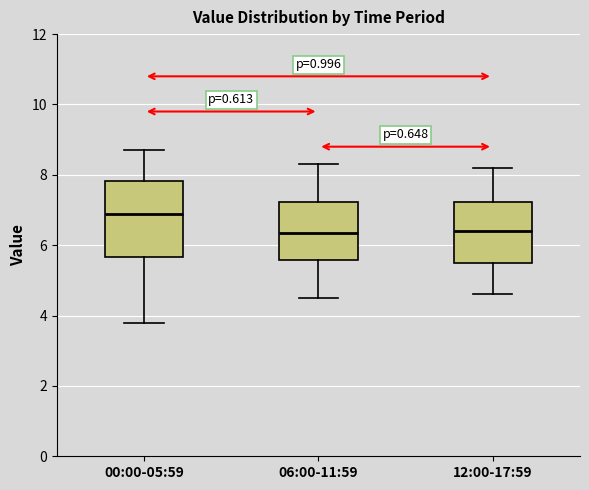

Reading left to right, transcribe this box plot: for each box, give where its median line is, the range the box spans, and where its two whiskers end, as read against the y-axis. The values are not printed on the chart, so give them approximately, as read against the axis.

00:00-05:59: median 7.0, box 5.6 to 7.8, whiskers 3.8 to 8.8
06:00-11:59: median 6.4, box 5.6 to 7.2, whiskers 4.6 to 8.4
12:00-17:59: median 6.4, box 5.6 to 7.2, whiskers 4.6 to 8.2